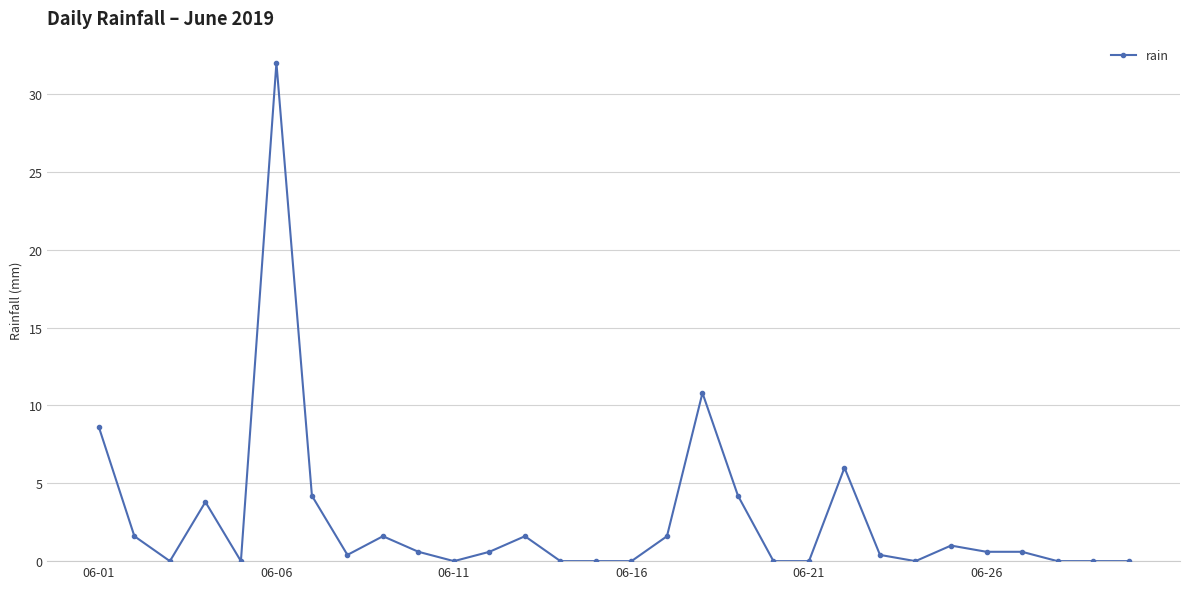

True or false: the data has more than 2 interior local peaks.

True